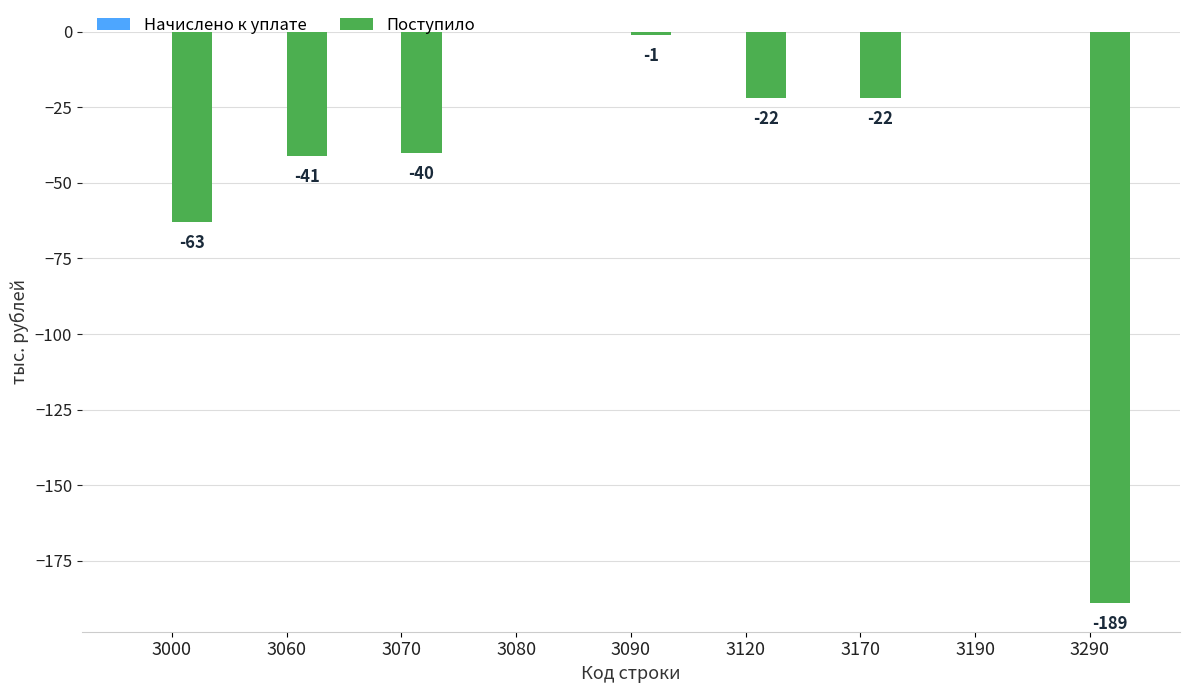

What value does the data have at 3170?

-22